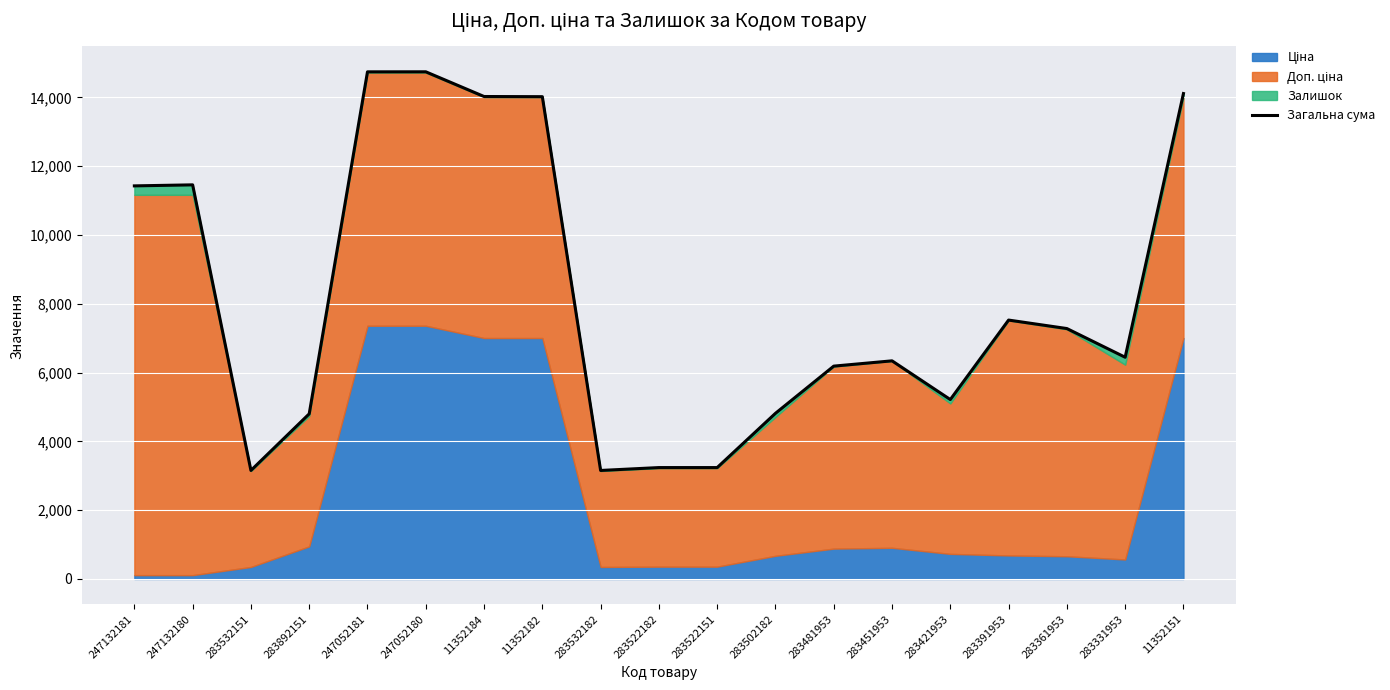

How many points are higher than both their immediate neighbors (excluding endpoints)?

4